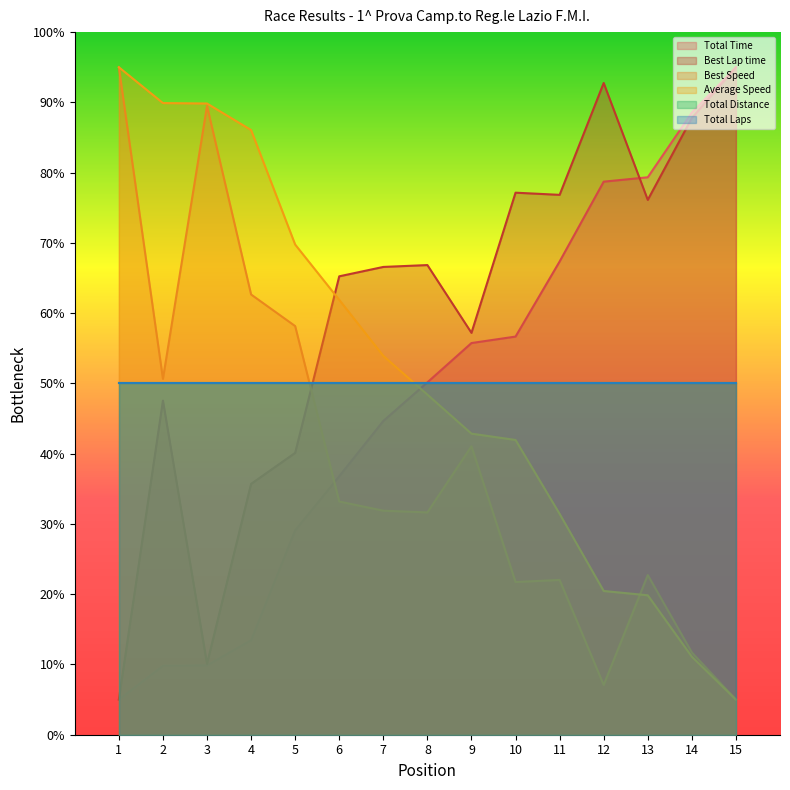

Which label corresponds to the largest value in the chart?

15